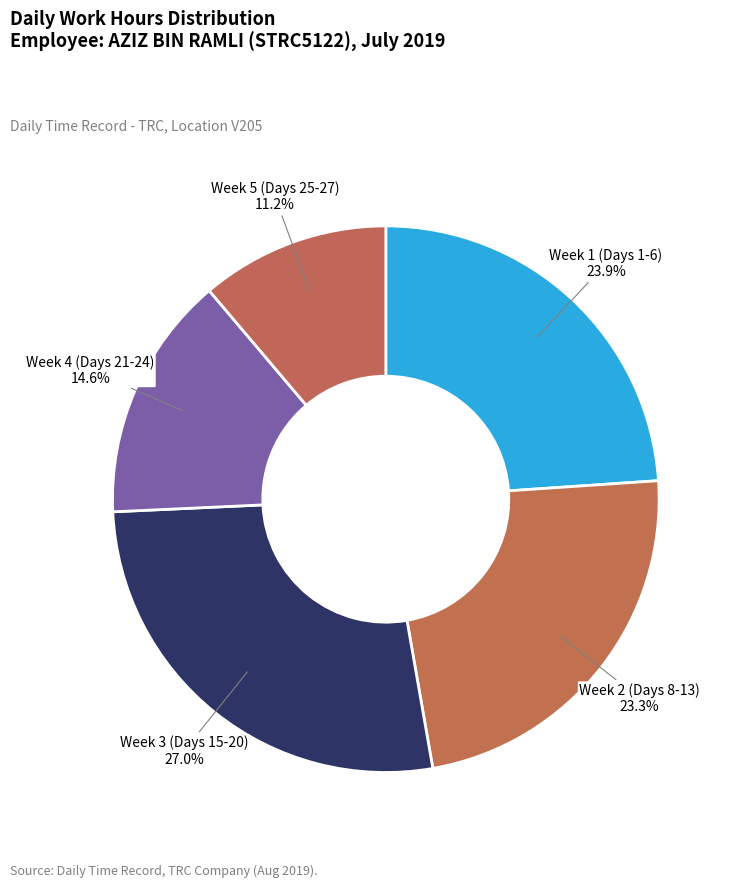

Is there a majority slice in this chart?

No